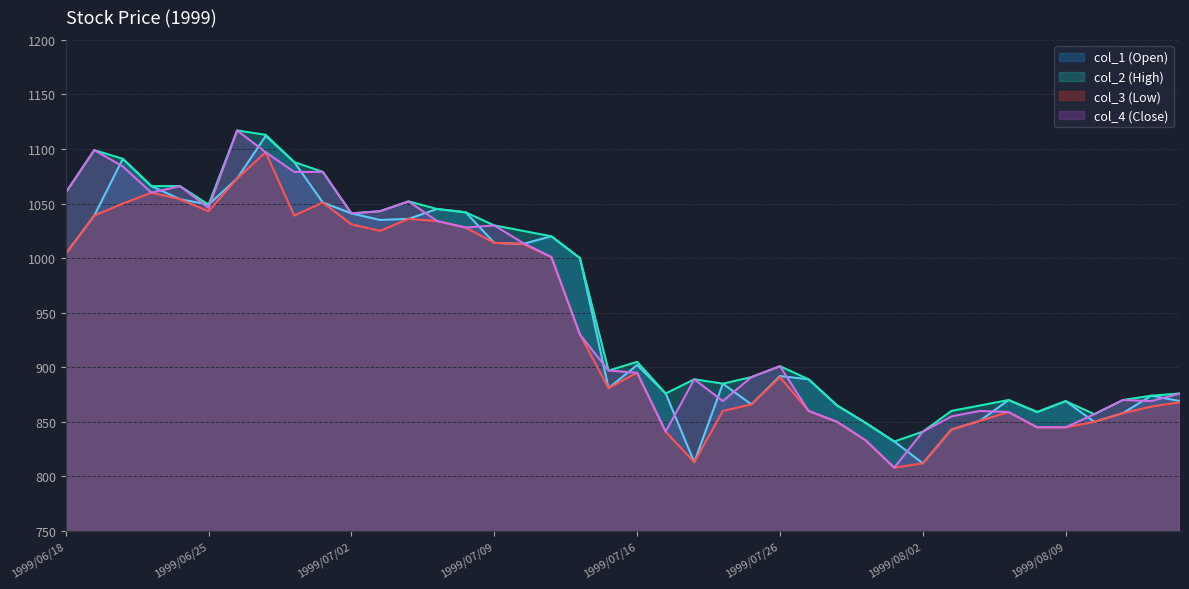

At which category does the chart reach its minimum across all series?

1999/07/30